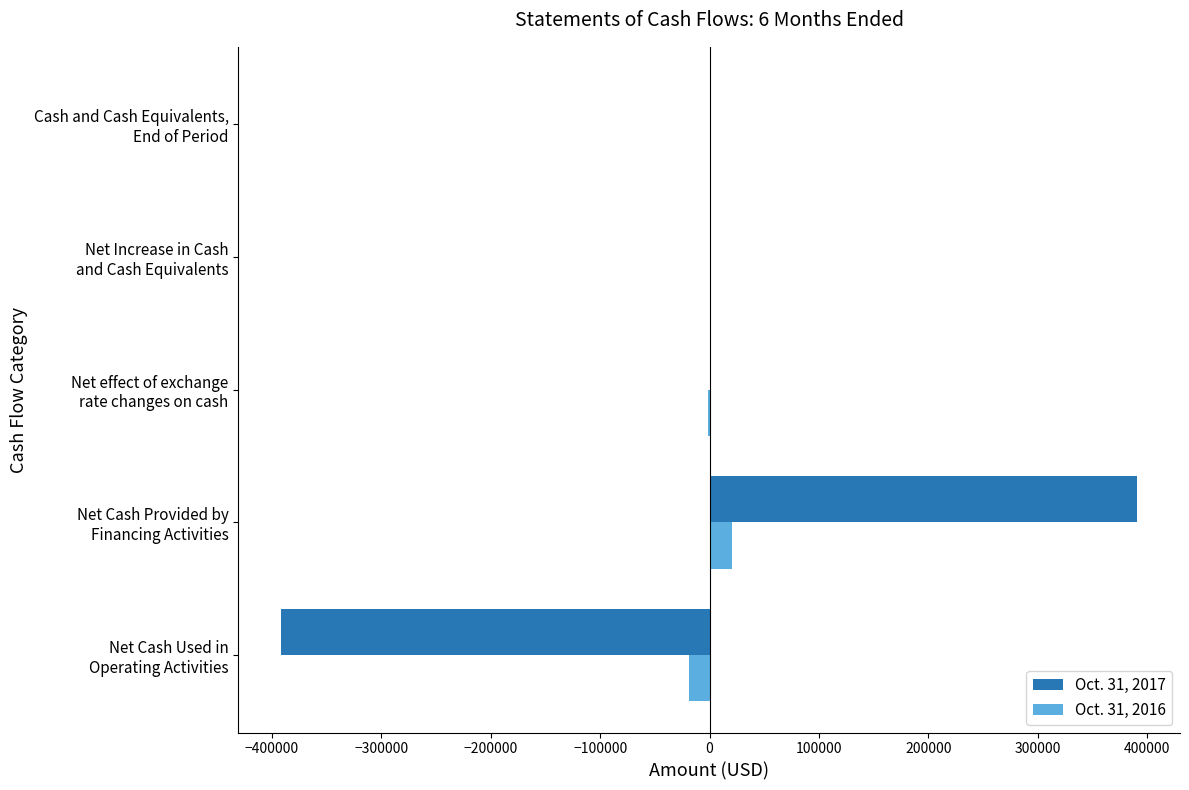

What is the maximum value shown in the chart?

390707